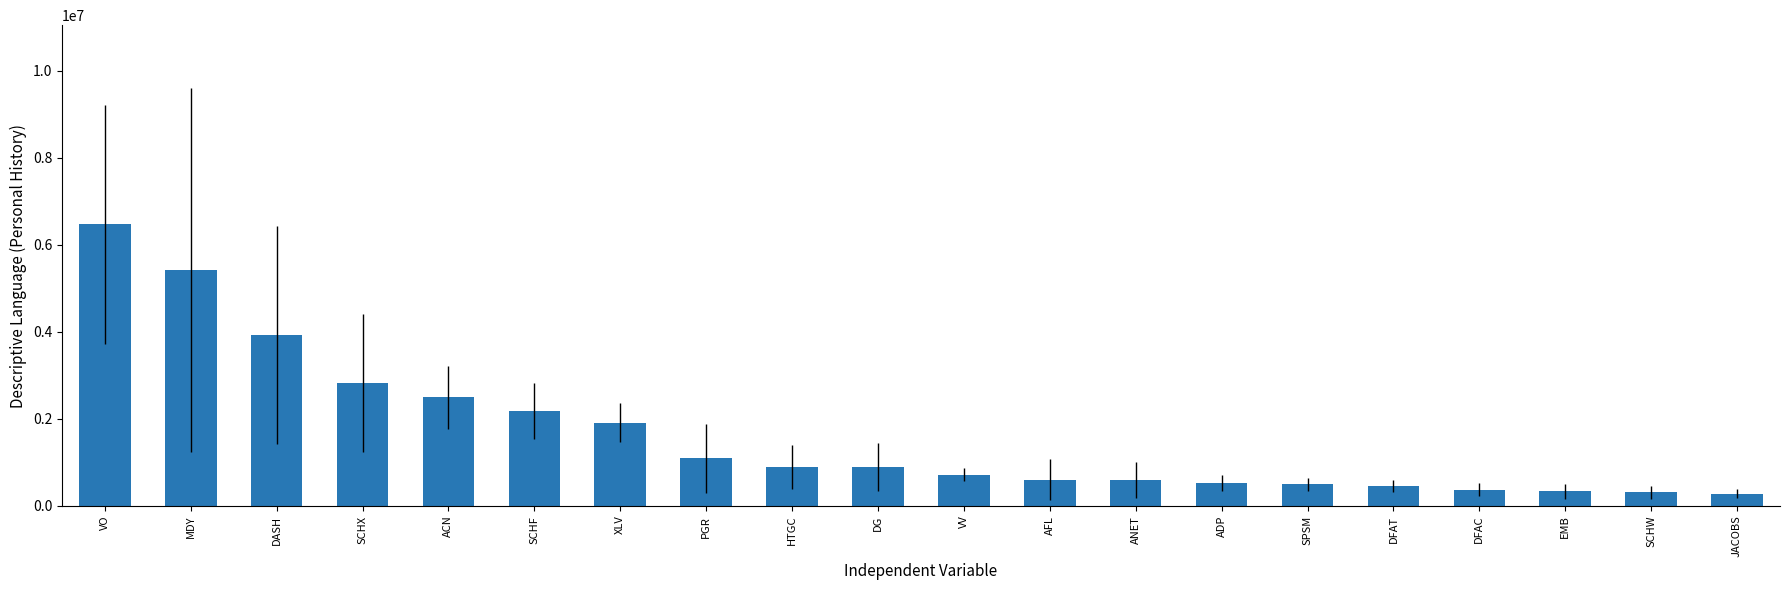

Approximately how many times larger is the value at SCHX compared to DASH?

0.7